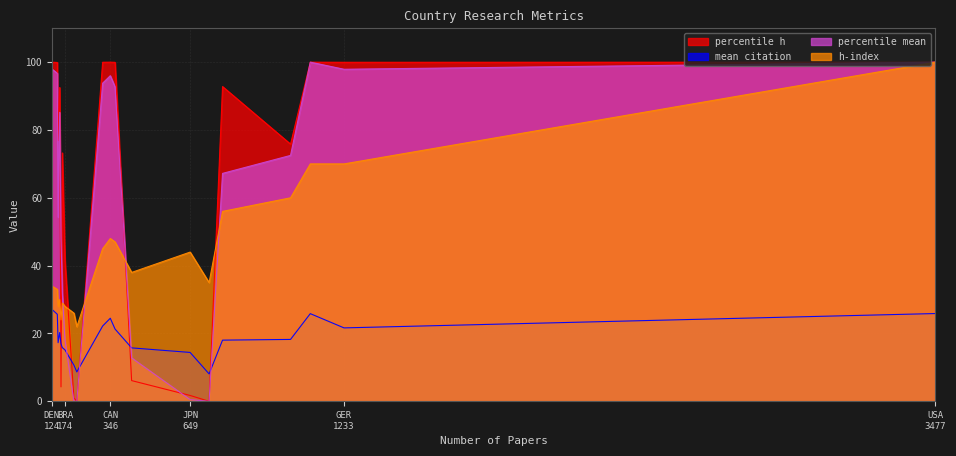

What is the greatest value displayed?

100.0